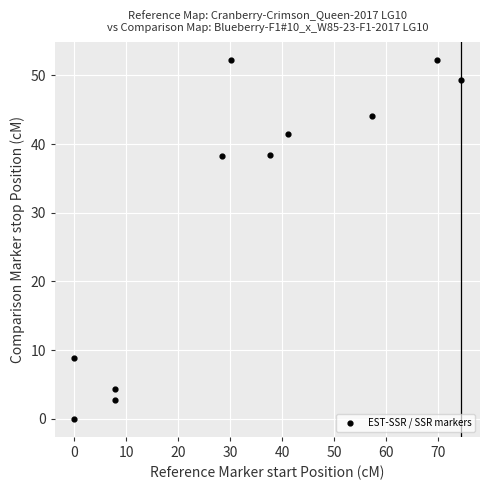

What is the average Y value?

30.2